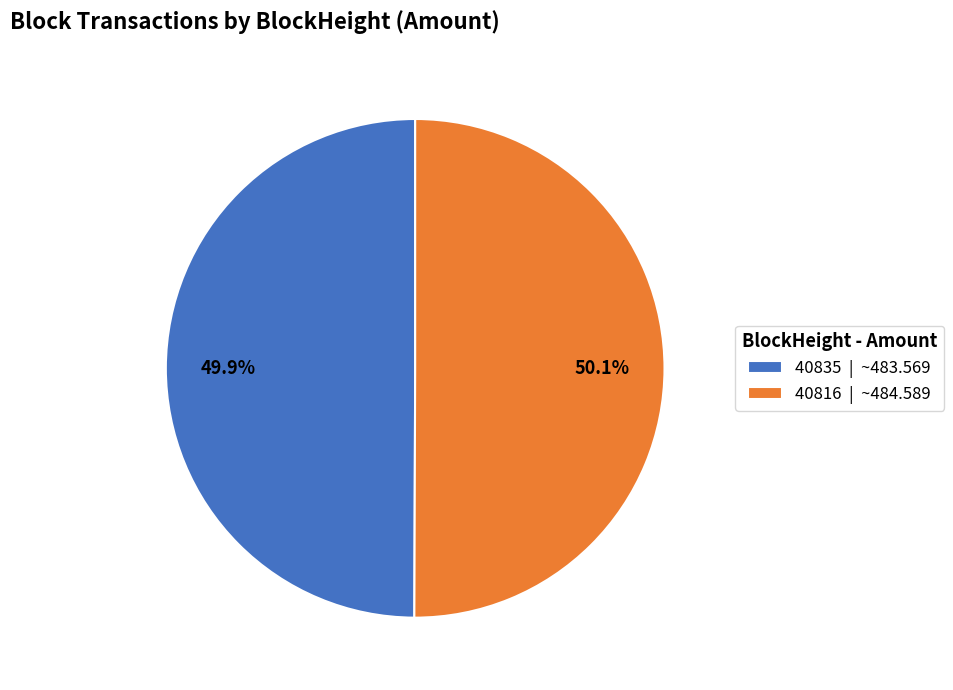

What is the ratio of the value at 40816 | ~484.589 to the value at 40835 | ~483.569?

1.0